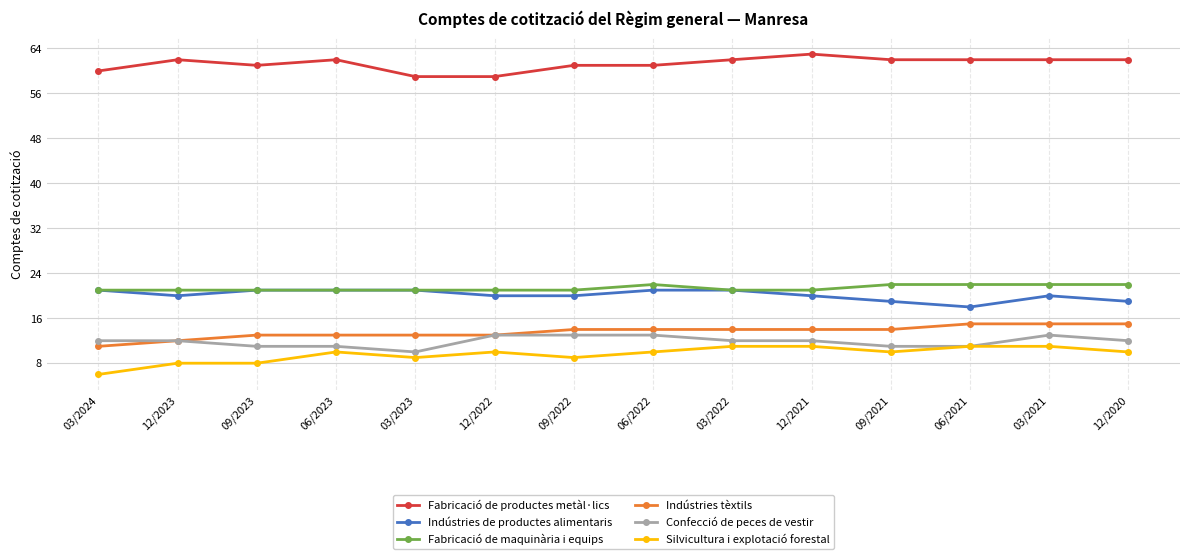

What is the label of the 4th point from the right?

09/2021